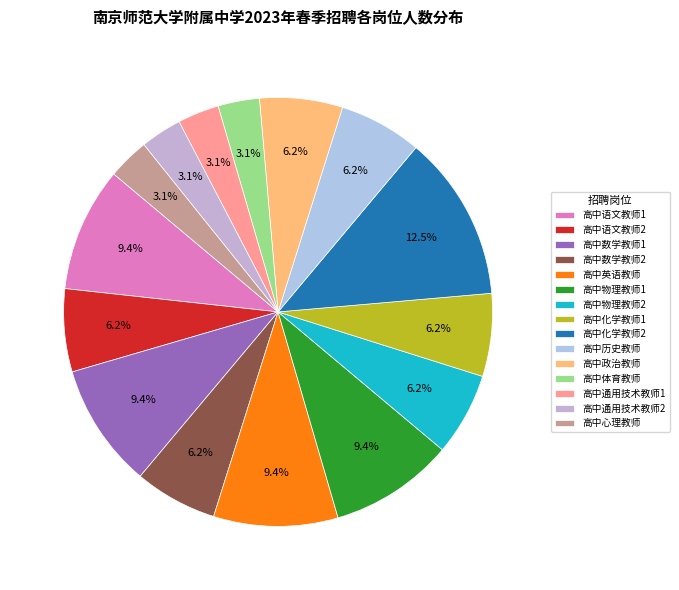

To the nearest percent, what portion does 高中通用技术教师2 represent?

3%